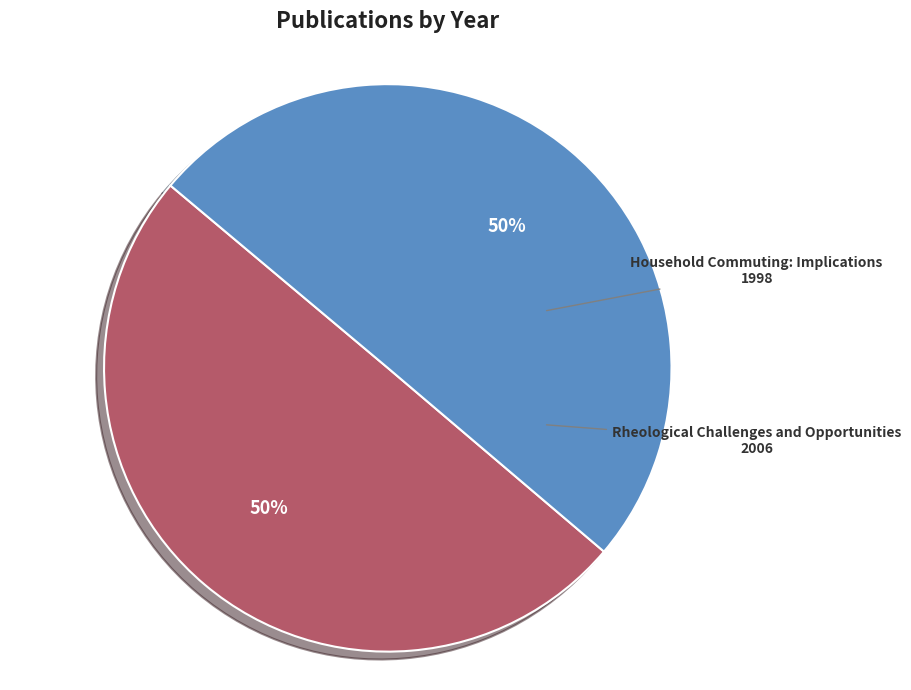

Is the sum of Household Commuting: Implications and Rheological Challenges and Opportunities greater than half?

Yes